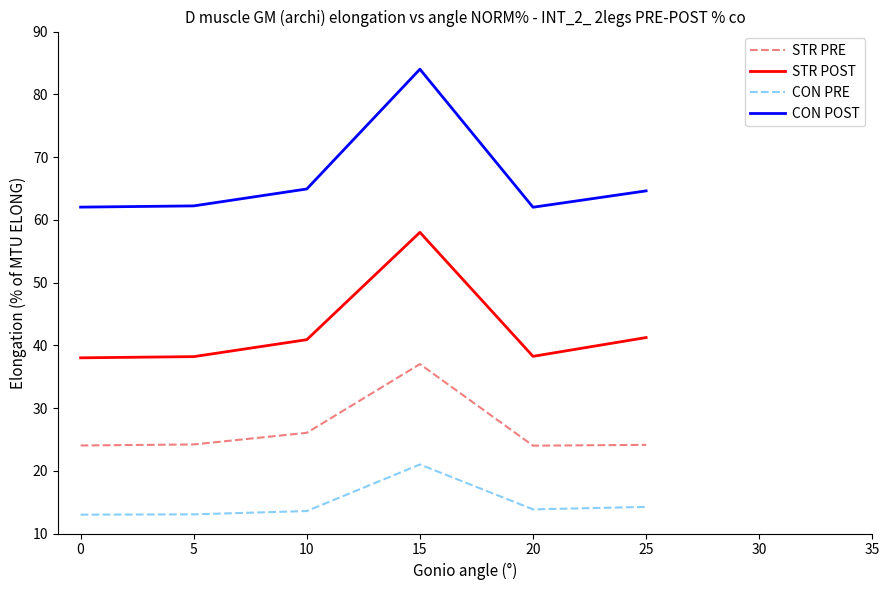

Rank the series by their maximum value, from highest to lowest.

CON POST, STR POST, STR PRE, CON PRE